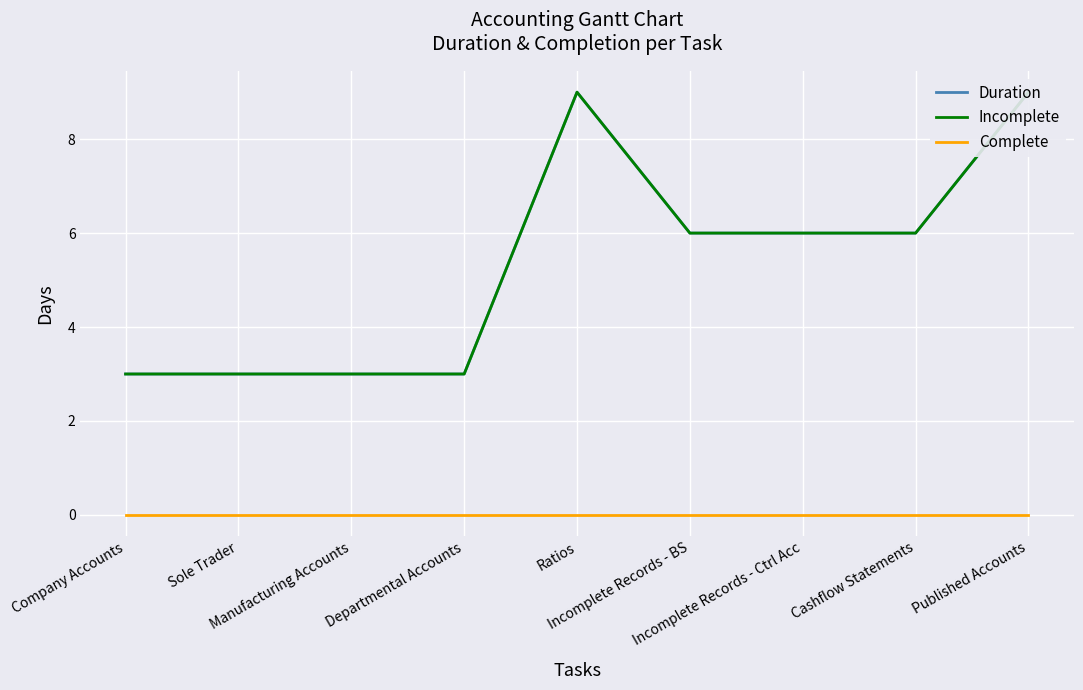

Reading left to right, extract all data points from this chart.

Duration: Company Accounts=3	Sole Trader=3	Manufacturing Accounts=3	Departmental Accounts=3	Ratios=9	Incomplete Records - BS=6	Incomplete Records - Ctrl Acc=6	Cashflow Statements=6	Published Accounts=9
Incomplete: Company Accounts=3	Sole Trader=3	Manufacturing Accounts=3	Departmental Accounts=3	Ratios=9	Incomplete Records - BS=6	Incomplete Records - Ctrl Acc=6	Cashflow Statements=6	Published Accounts=9
Complete: Company Accounts=0	Sole Trader=0	Manufacturing Accounts=0	Departmental Accounts=0	Ratios=0	Incomplete Records - BS=0	Incomplete Records - Ctrl Acc=0	Cashflow Statements=0	Published Accounts=0